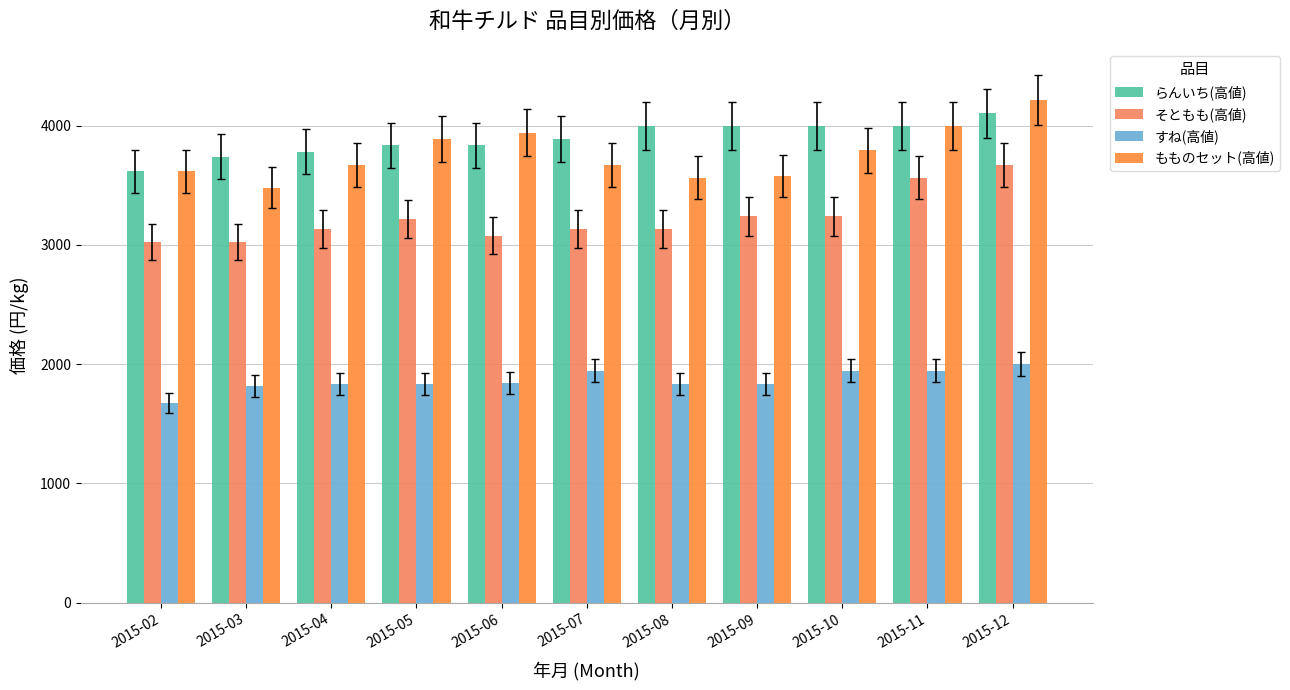

What is the approximate value of そともも(高値) at 2015-05?

3218.4